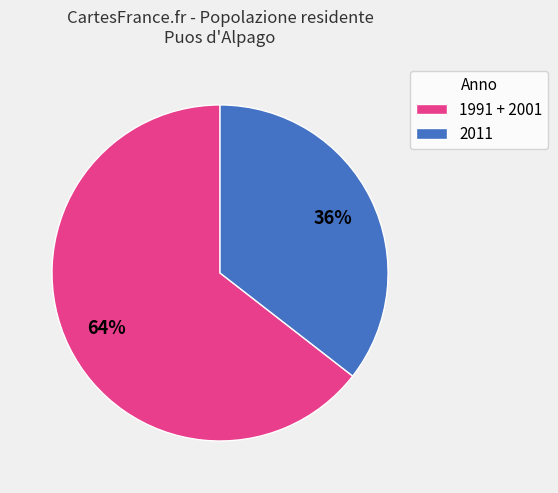

Which category has the smallest portion of the pie?

2011